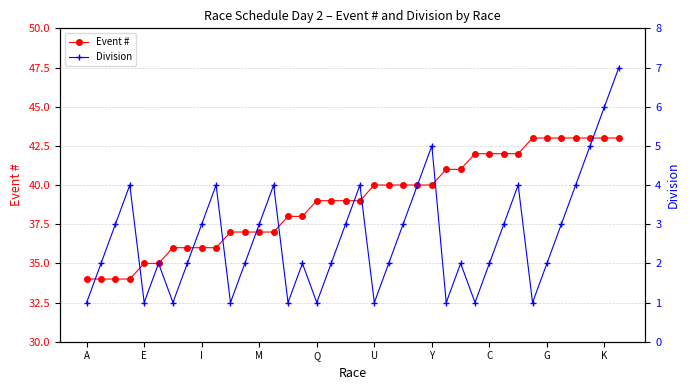

In Division, how many points are higher than both neighbors (excluding endpoints)?

9